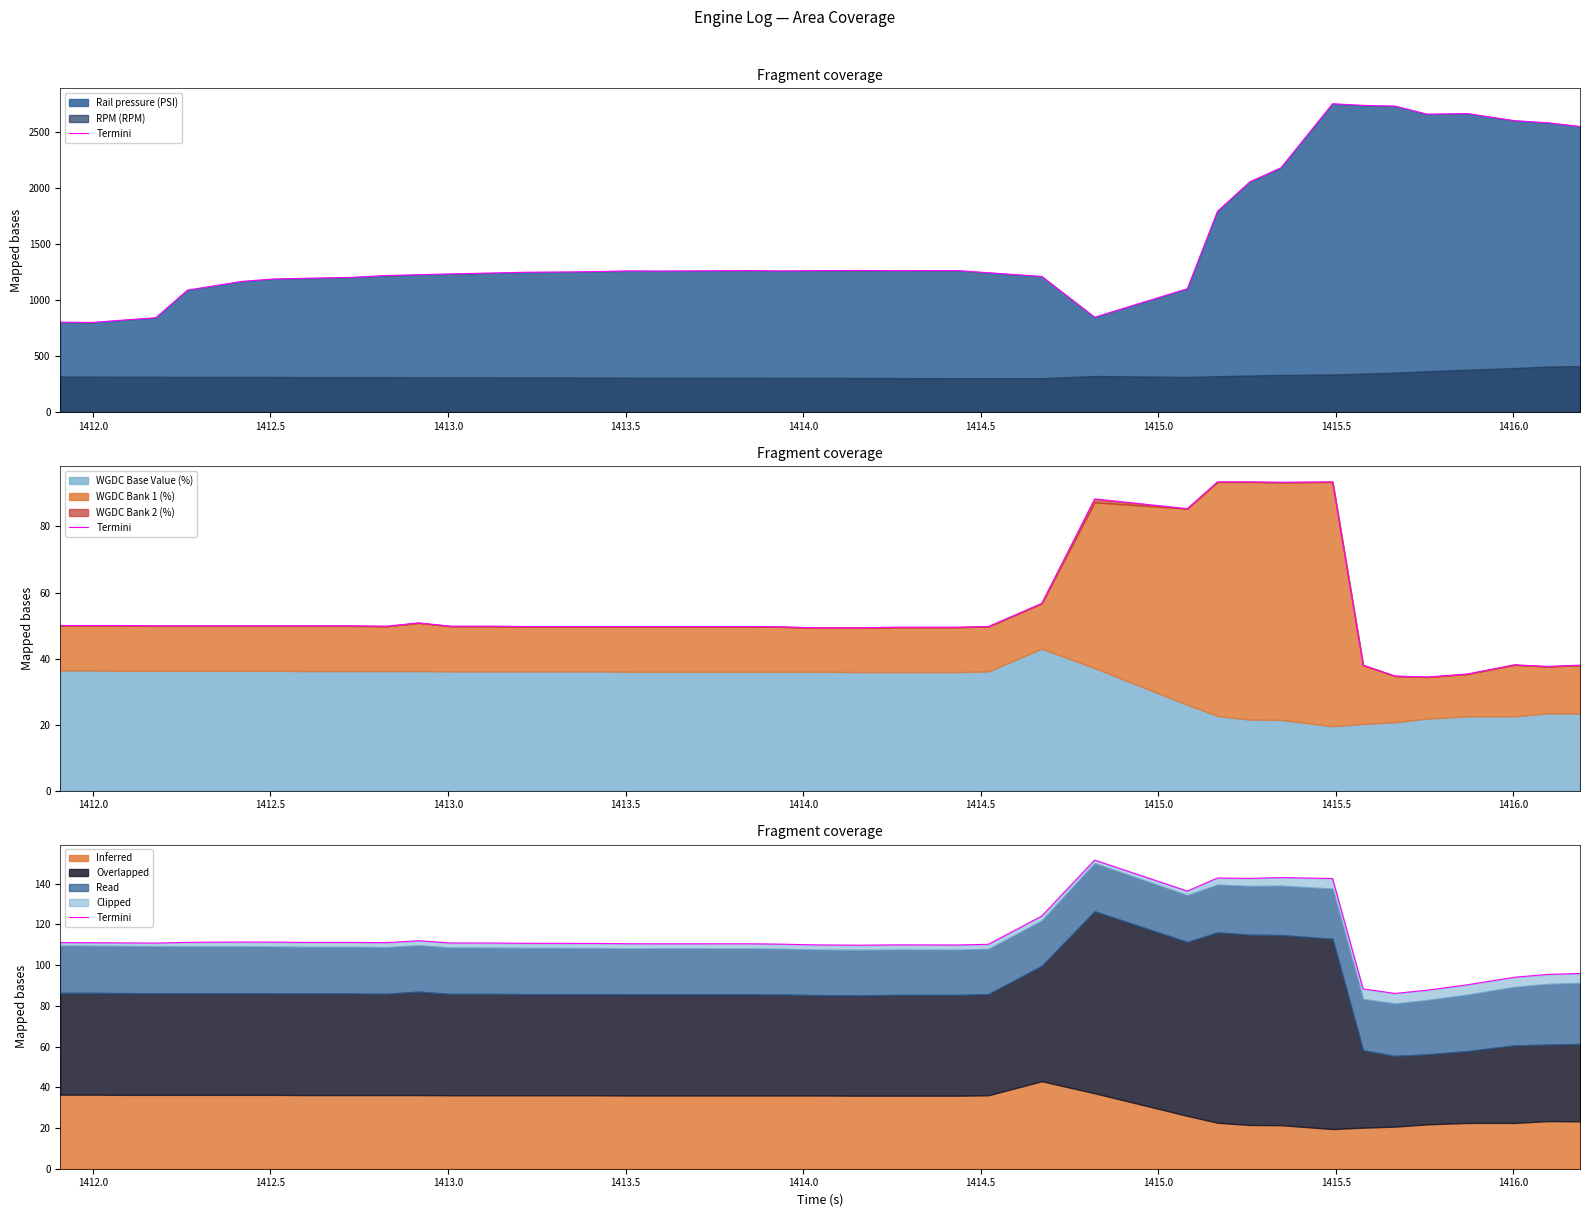

Reading right to left, what are all the values shown in this chart?

95.9	95.5	94.1	90.4	87.7	86.1	88.4	142.6	143.1	142.7	142.8	136.4	151.7	124.1	110.3	109.9	110.0	110.0	109.8	110.0	110.3	110.5	110.5	110.5	110.7	110.7	110.8	110.9	110.9	112.0	111.1	111.2	111.2	111.3	111.4	111.2	110.9	110.9	111.0	111.1